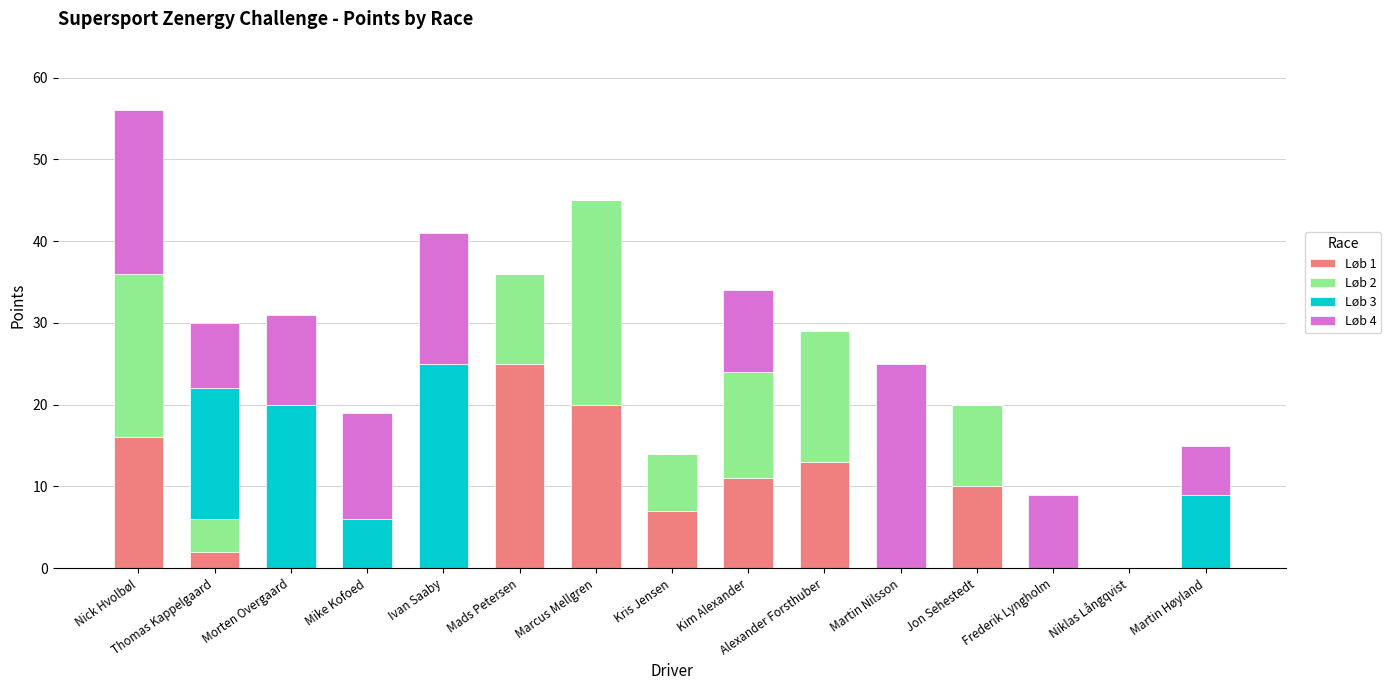

What is the highest value of the Løb 1 series?

25